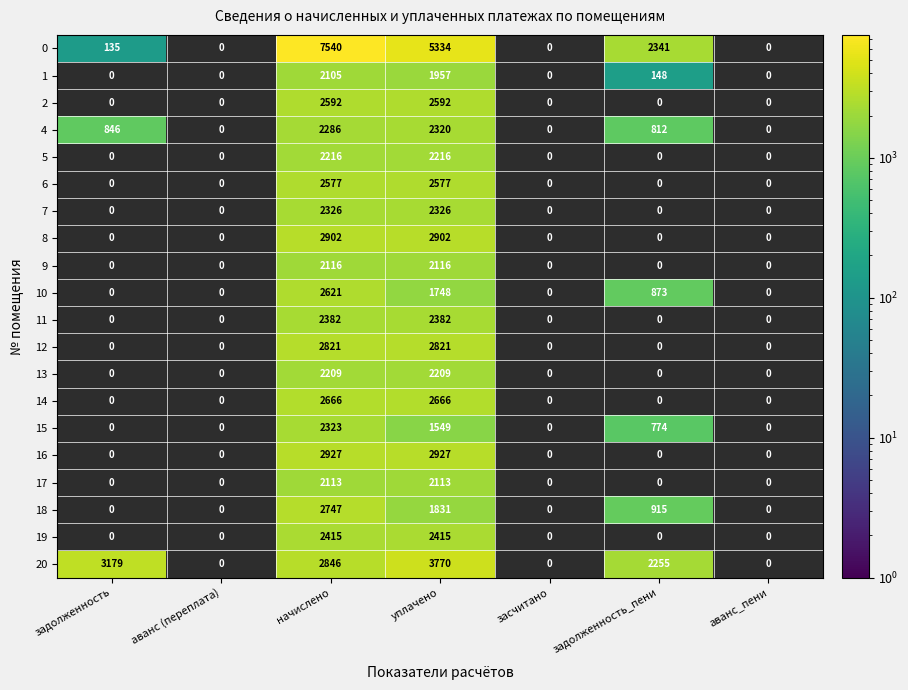

At how many categories does at least one series exceed 3541?

2